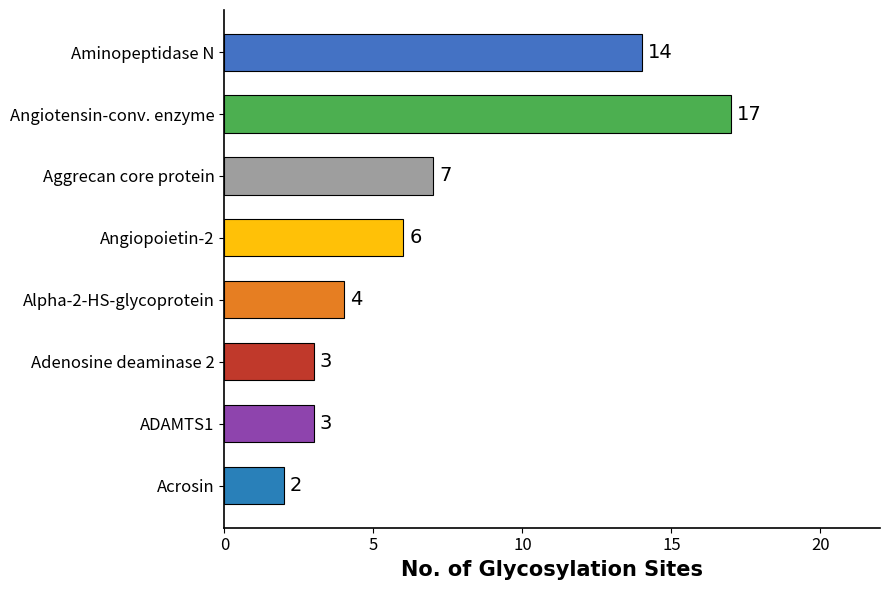

Approximately how many times larger is the value at Angiopoietin-2 compared to Aggrecan core protein?

0.9